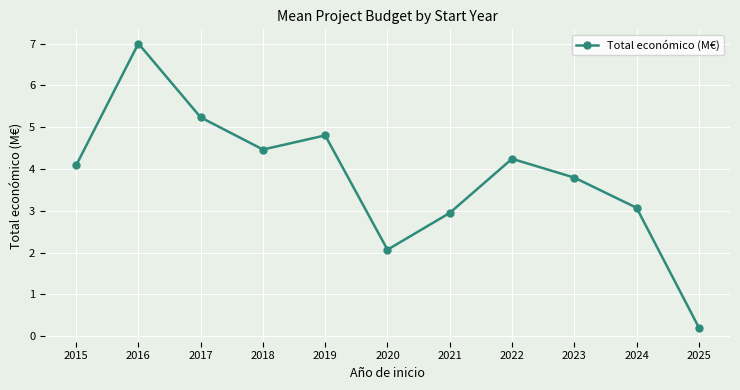

How many points are higher than both their immediate neighbors (excluding endpoints)?

3